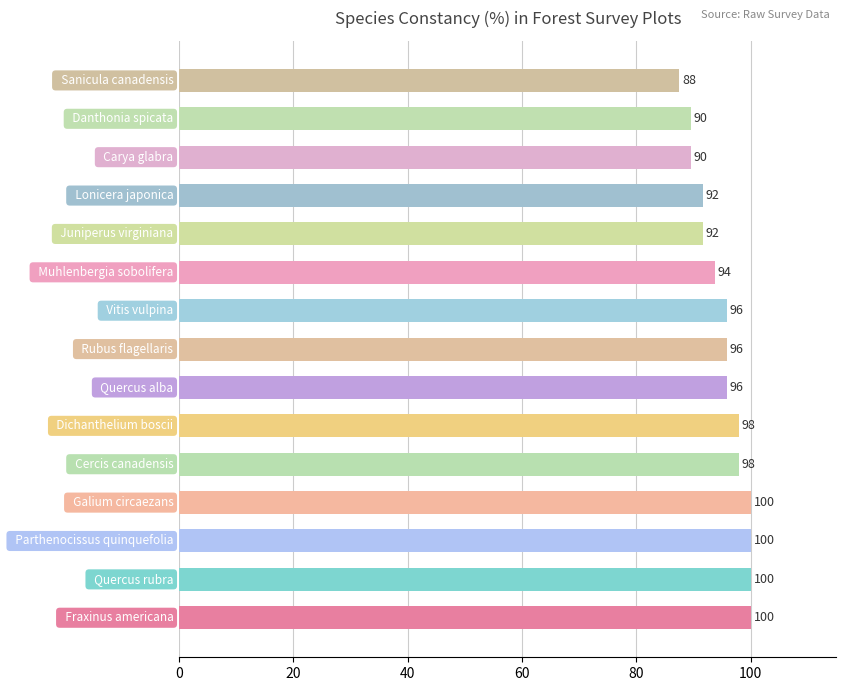

Does the chart contain any negative values?

No